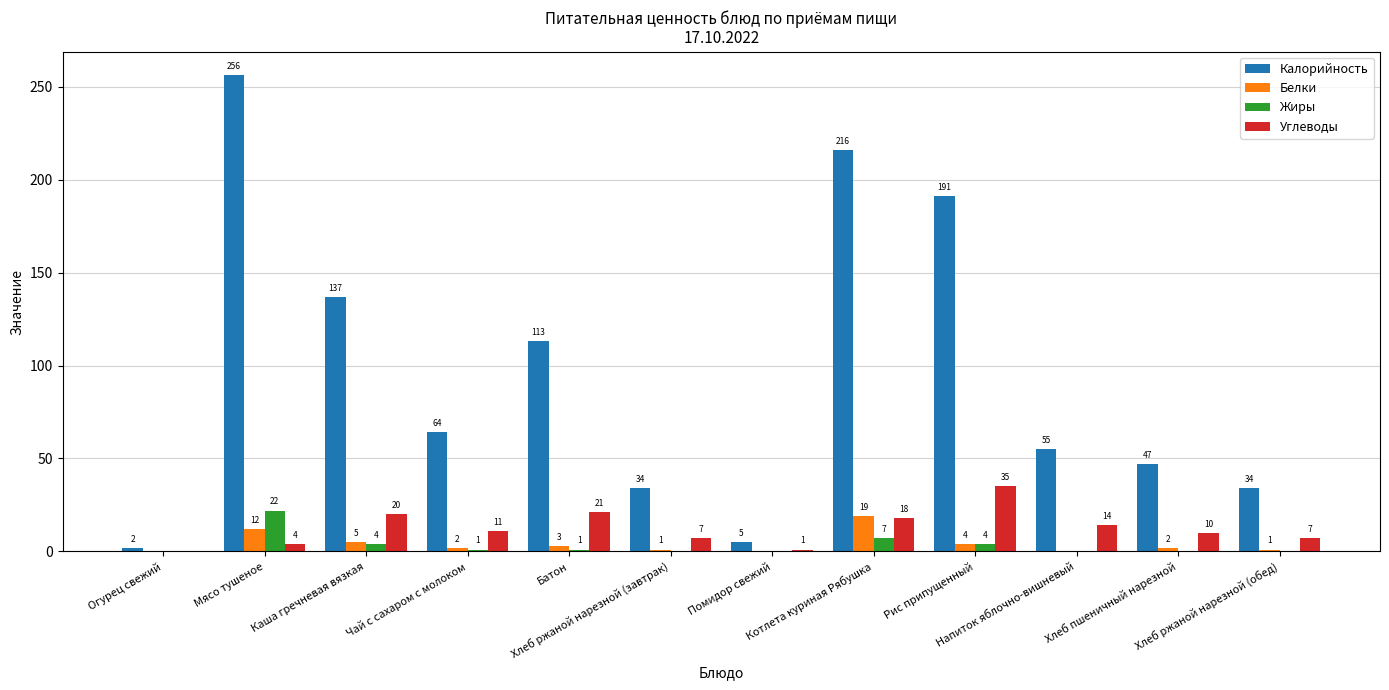

Which series has the largest total across all categories?

Калорийность